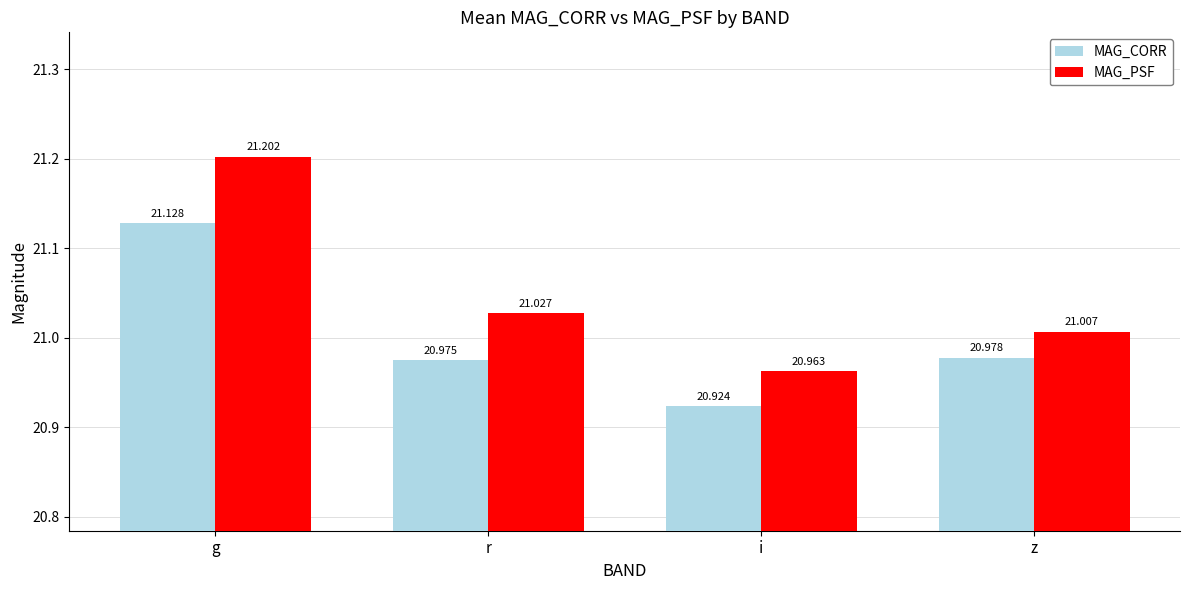

Reading right to left, transcribe all the data shown in this chart.

MAG_CORR: 21.0	20.9	21.0	21.1
MAG_PSF: 21.0	21.0	21.0	21.2